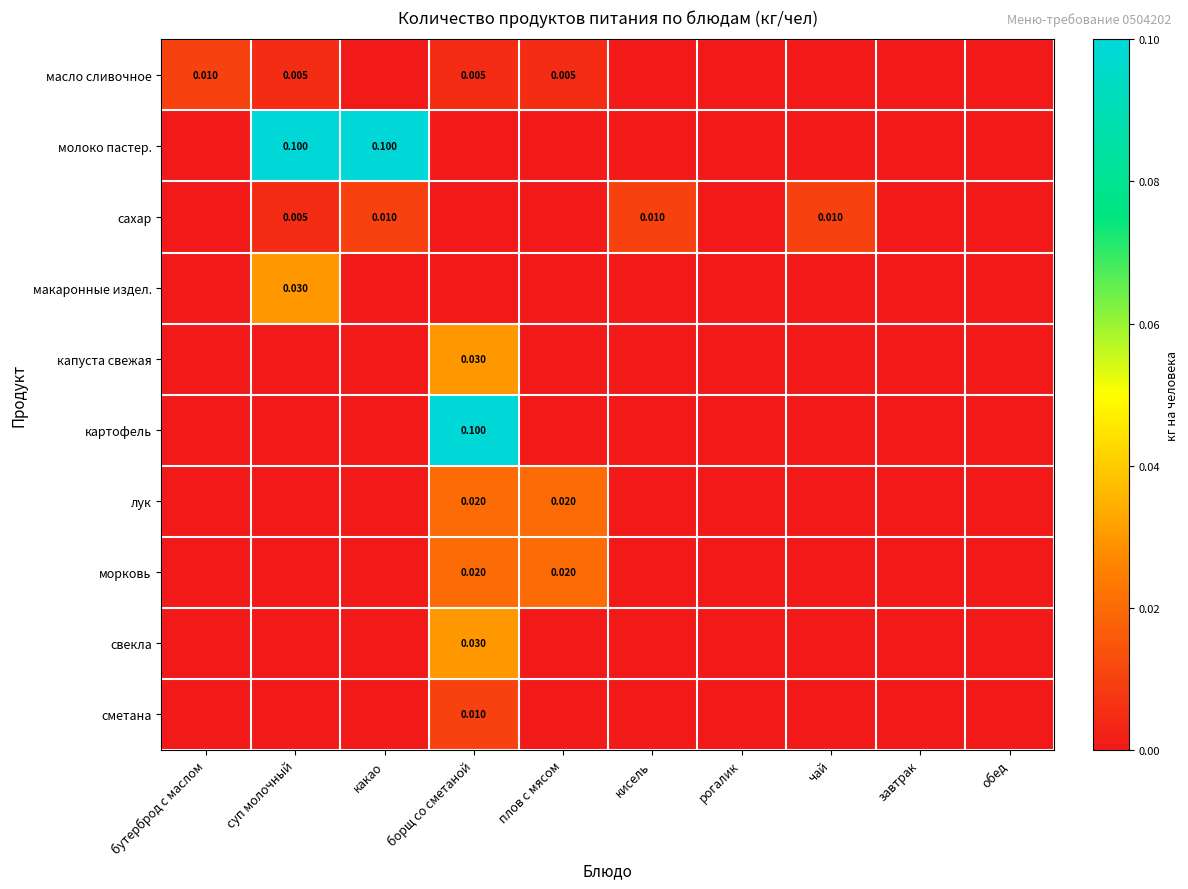

The сметана series shows 0.0 at кисель. True or false?

True